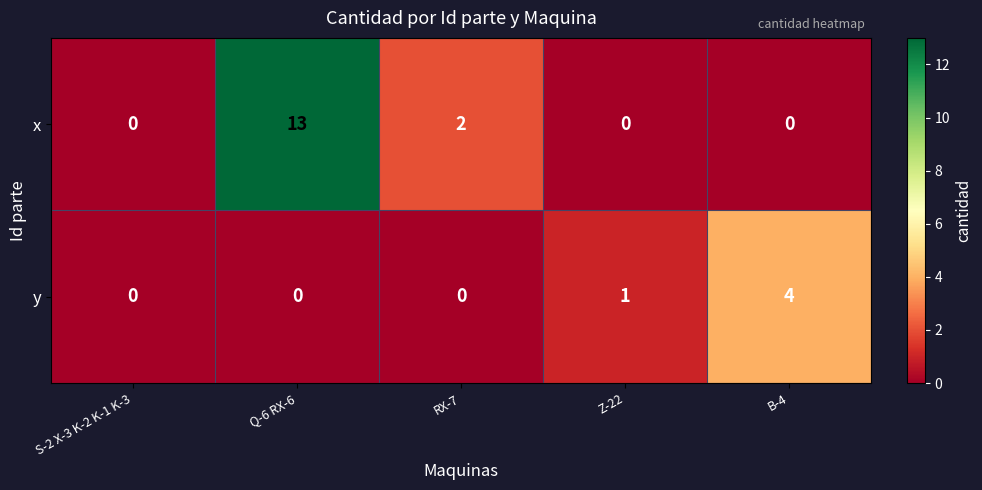

What is the maximum value for x?

13